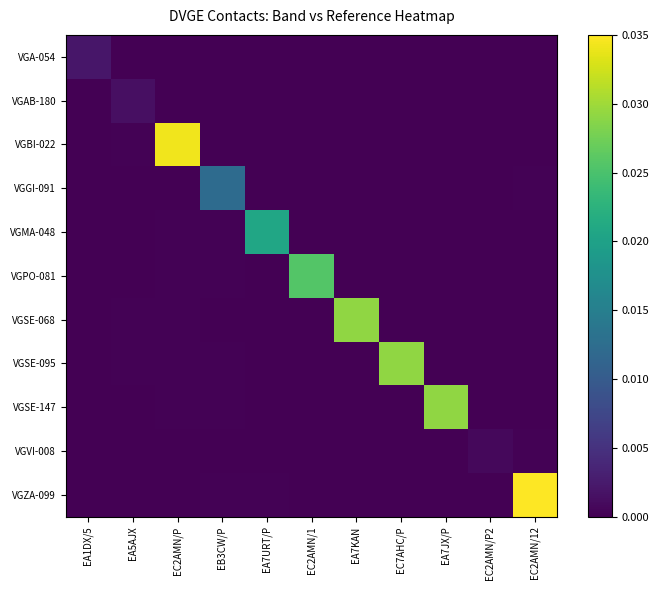

At which category does the chart reach its peak across all series?

EC2AMN/12